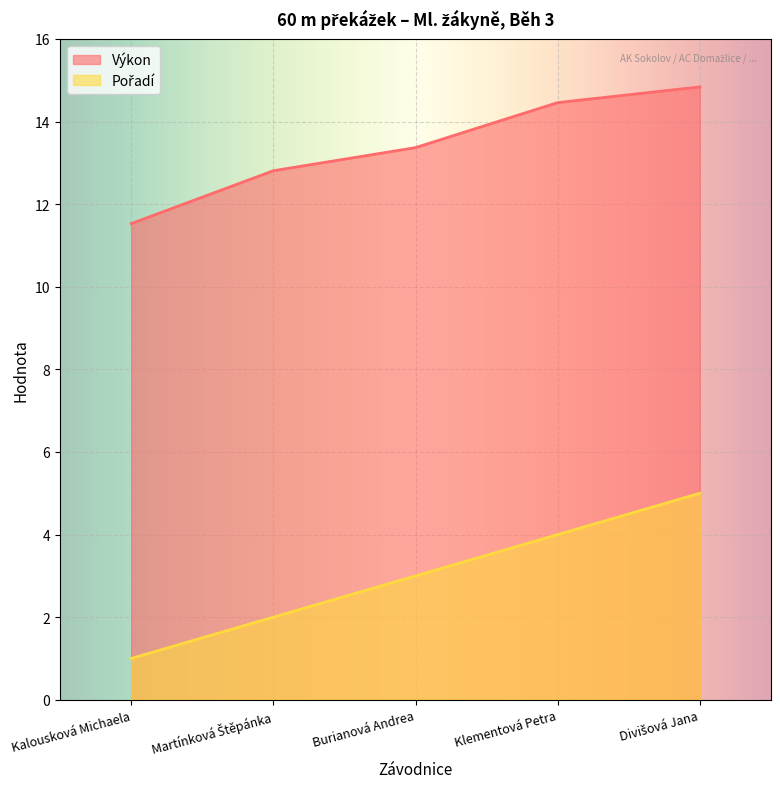

Is it true that Výkon equals 11.5 at Kalousková Michaela?

True